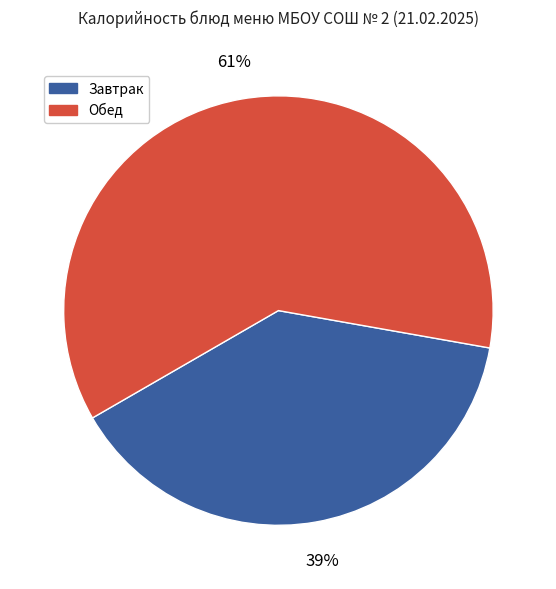

To the nearest percent, what is the difference between the largest and smallest slice percentages?

22%